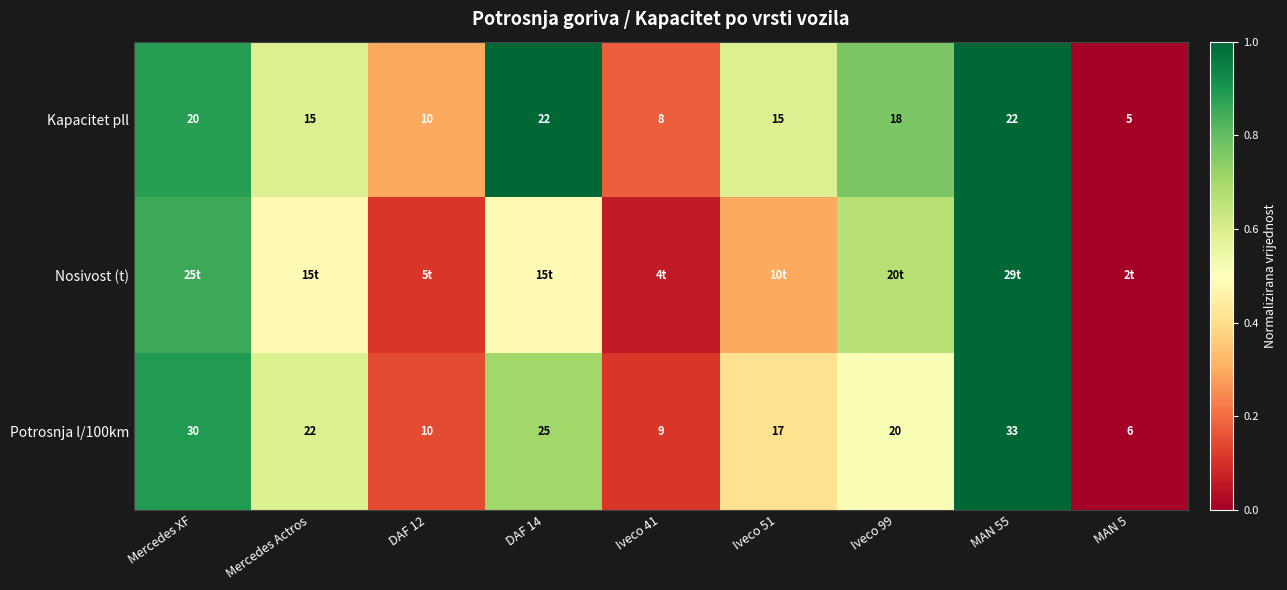

Where does the Potrosnja l/100km series first go above 20?

Mercedes XF